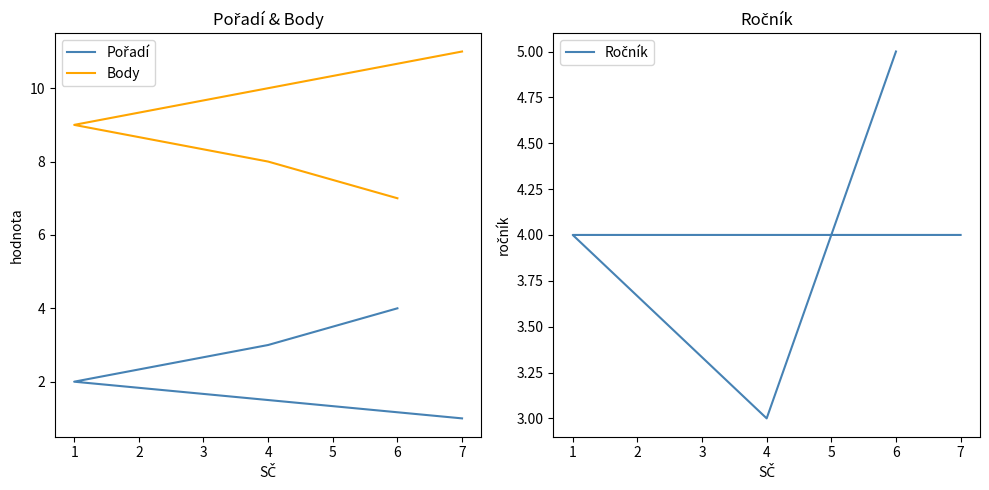

What is the smallest value displayed?

1